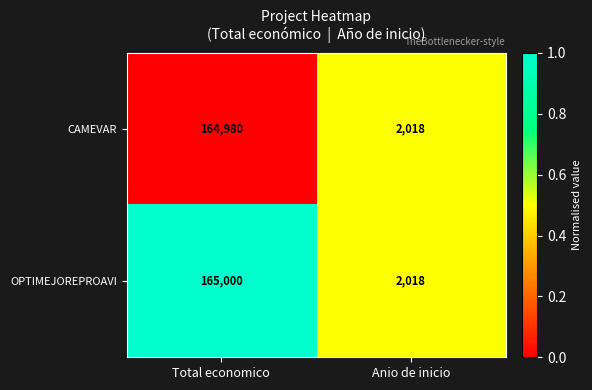

What is the sum of the CAMEVAR values at Total economico and Anio de inicio?

166998